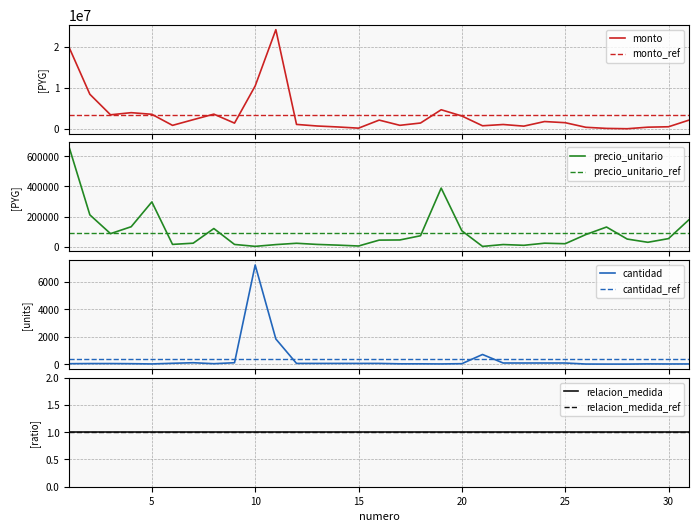

How many data points in cantidad are less than 40?

14